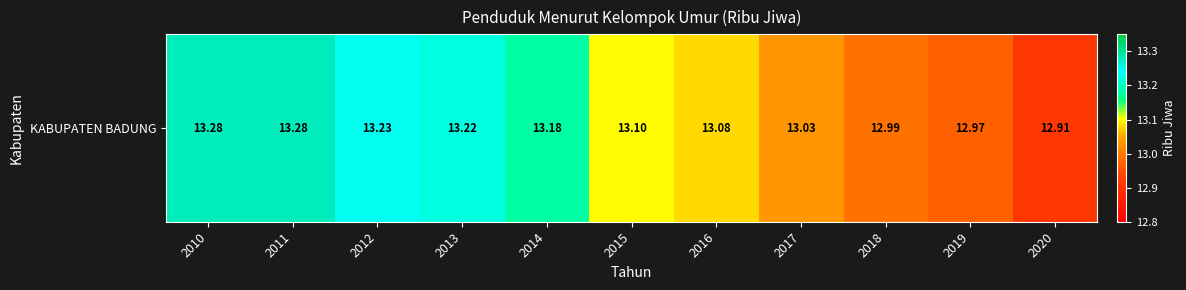

The chart shows a value of 13.1 at 2016. True or false?

True